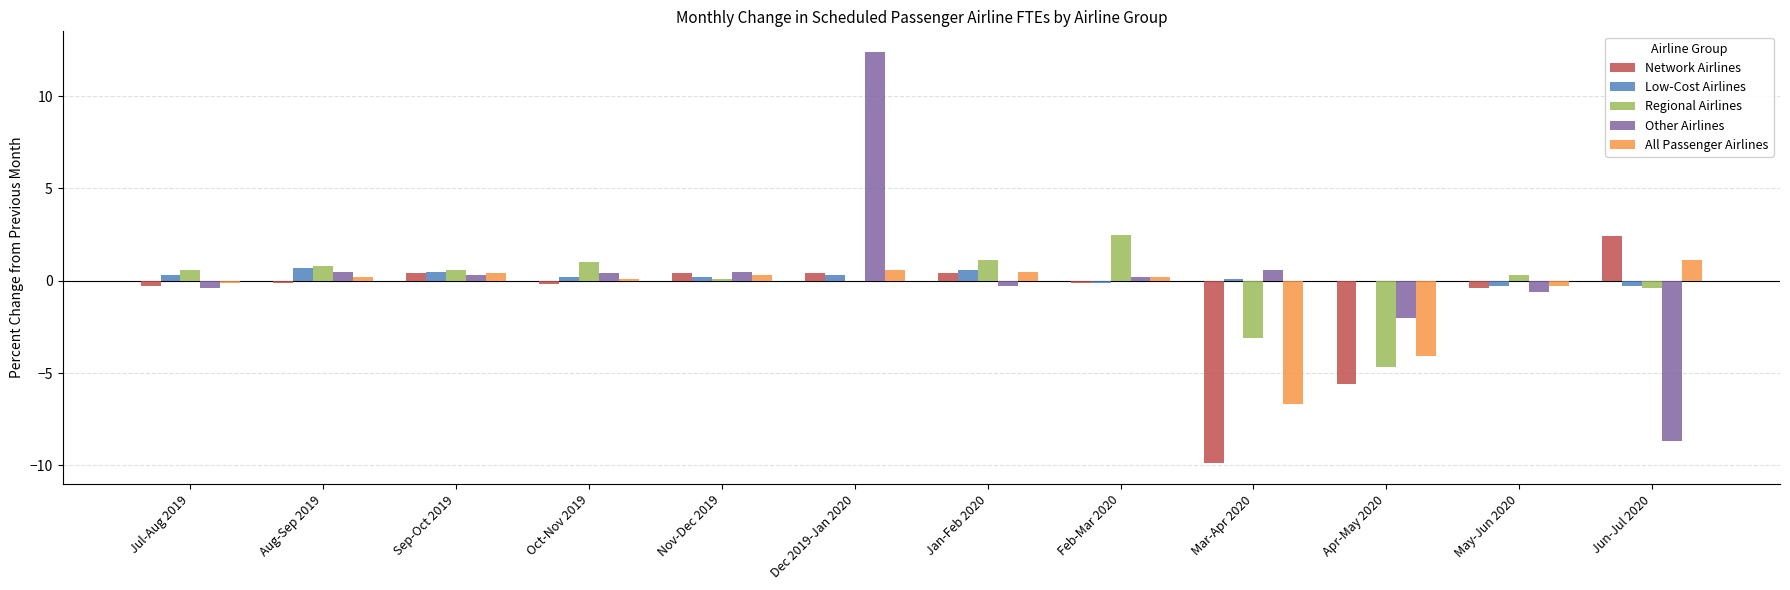

What is the average value of the Other Airlines series?

0.2